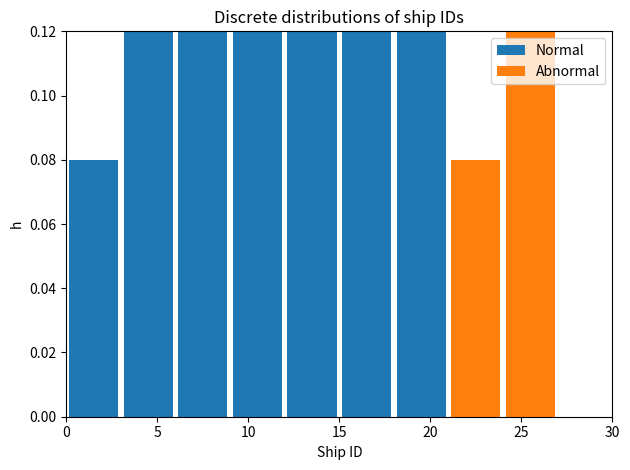

What is the total height of the stacked bar covering 12 to 15 on the x-axis? The values are not printed on the chart, so give them approximately, as read against the axis.

0.12